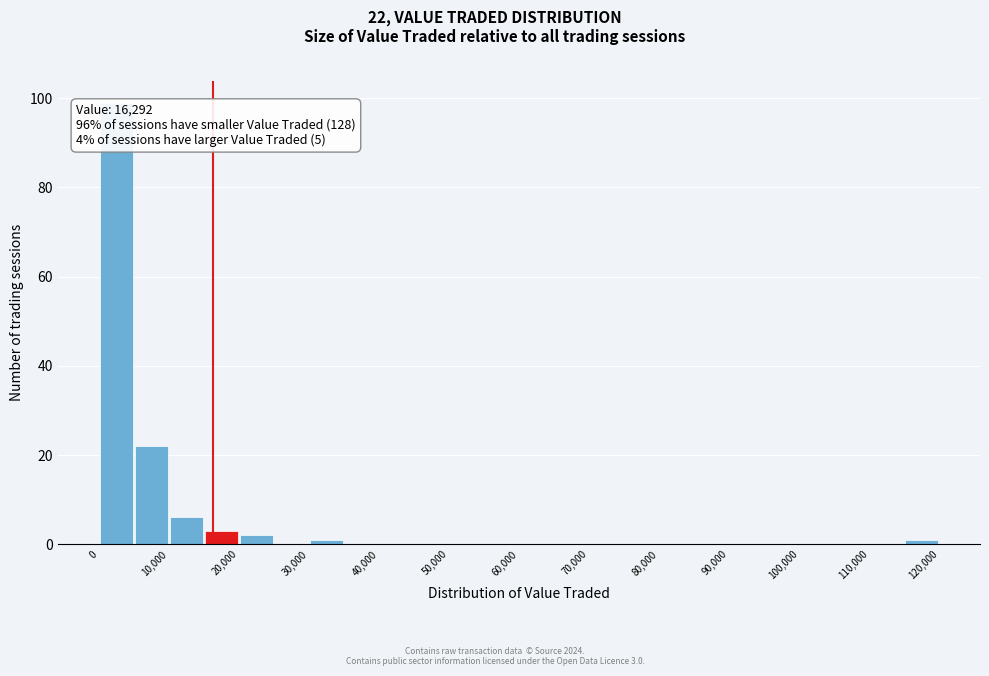

Over which range of the x-axis is the bar tallest?

0 to 5000